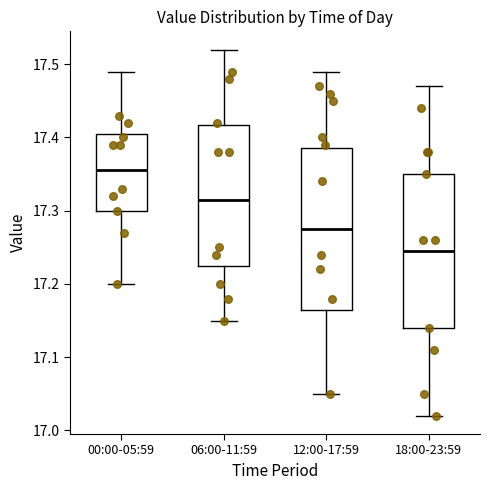

Where is the upper edge of the box for 06:00-11:59 on the y-axis? The values are not printed on the chart, so give them approximately, as read against the axis.

17.42